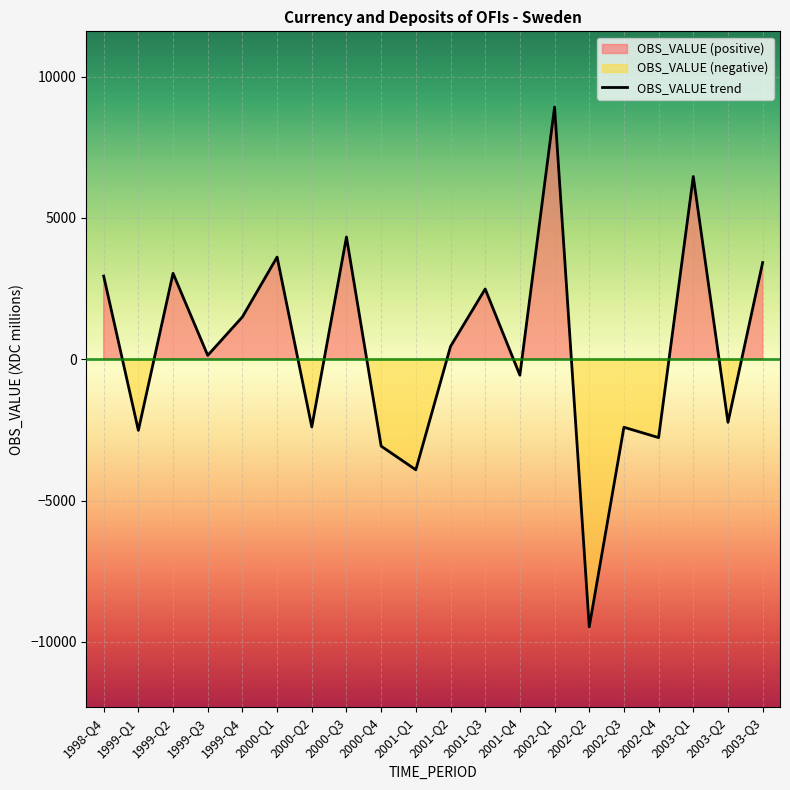

What is the smallest value displayed?

-9465